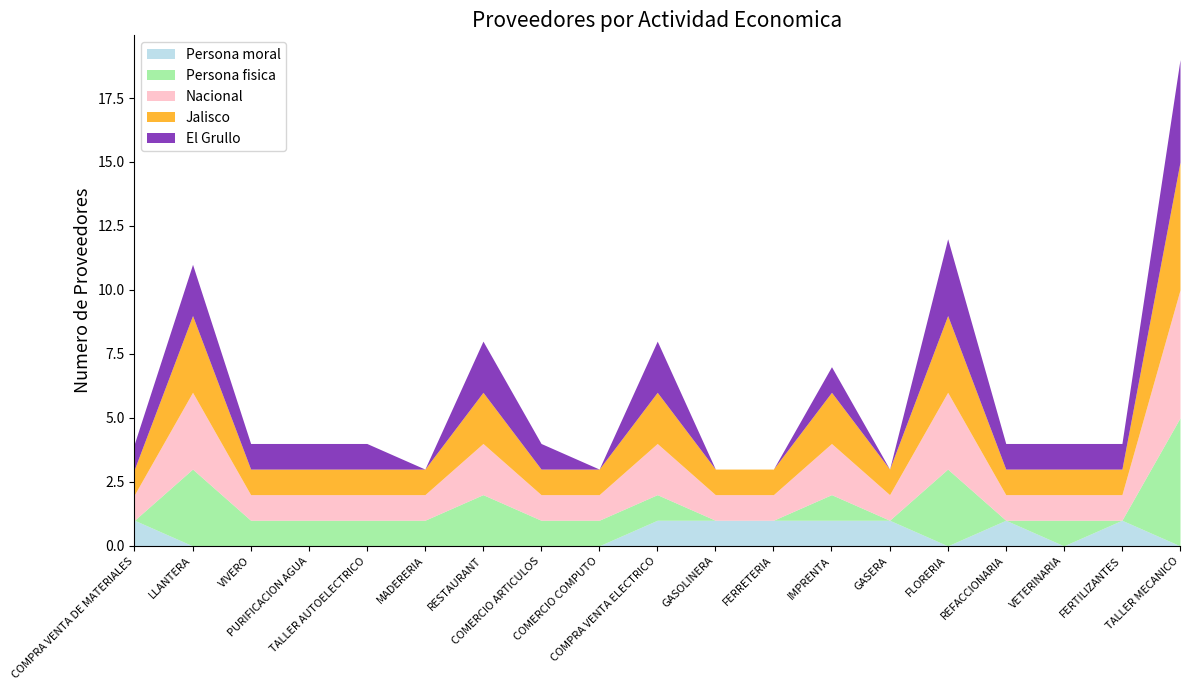

What are all the series names shown in the legend?

Persona moral, Persona fisica, Nacional, Jalisco, El Grullo